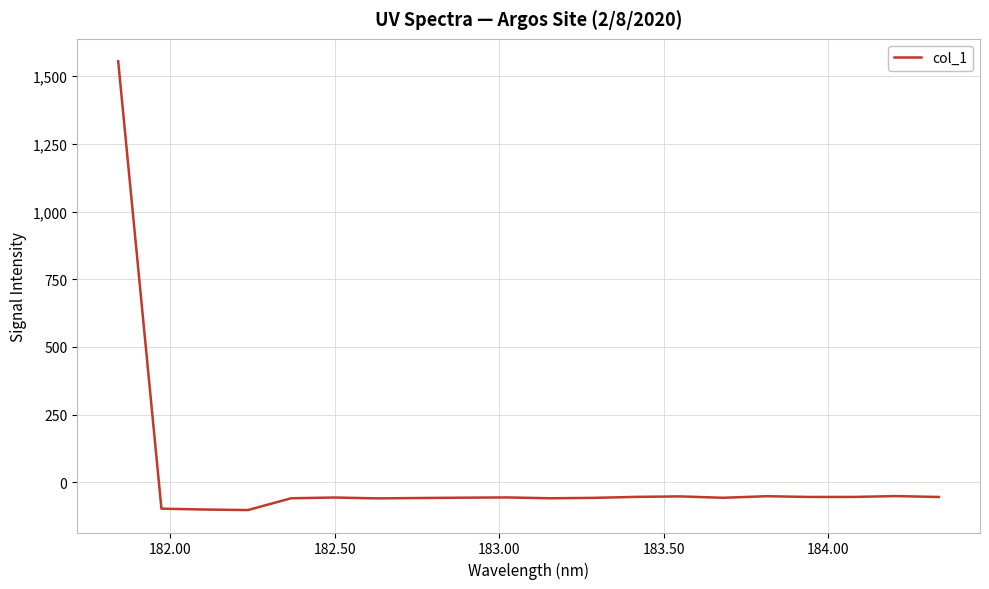

What is the maximum value shown in the chart?

1555.1